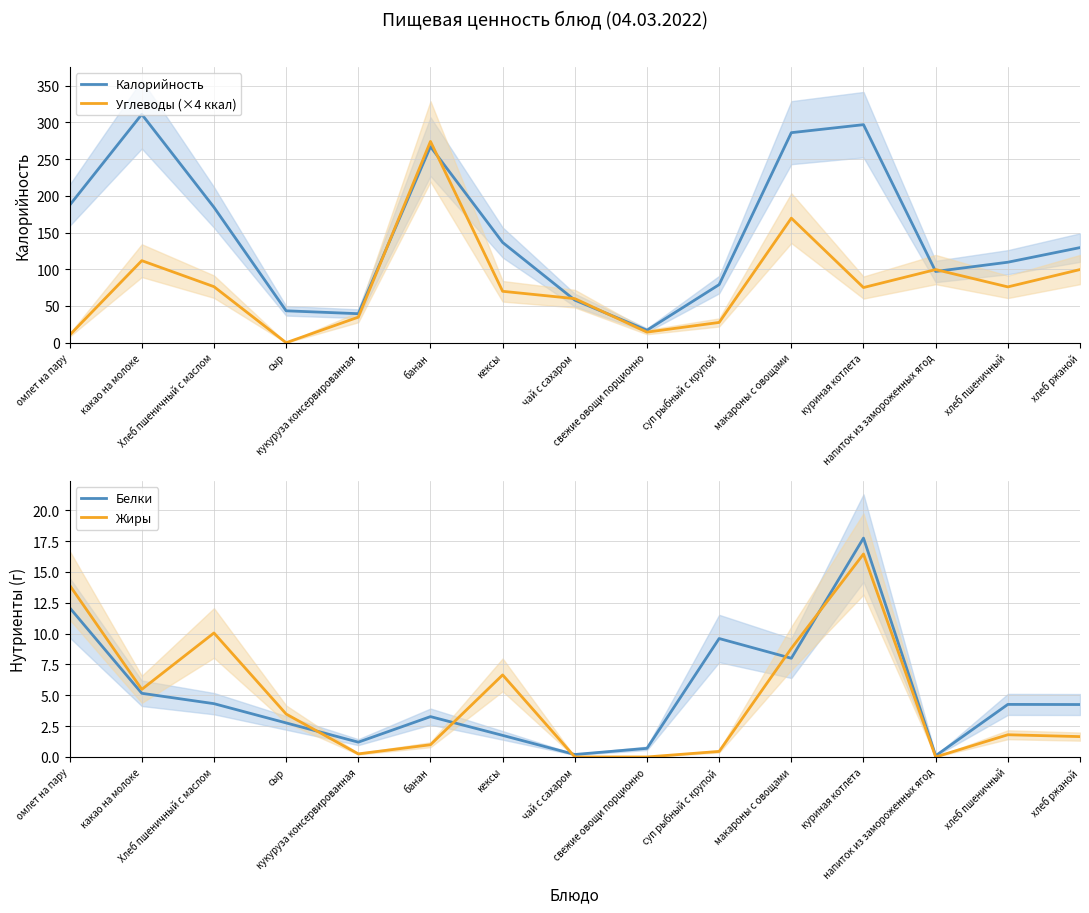

Which category has the highest value in the Углеводы (×4 ккал) series?

банан